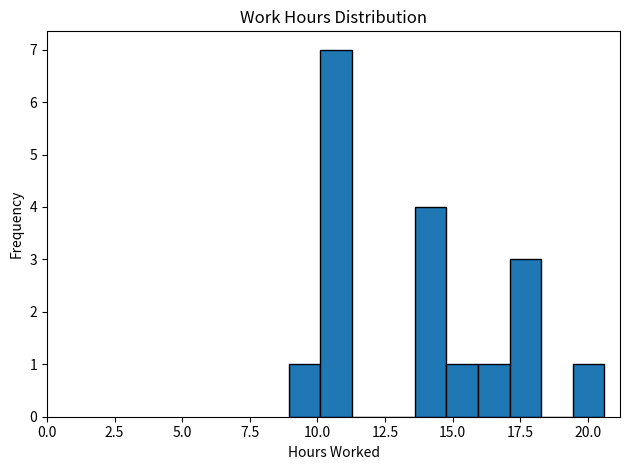

Read against the x-axis, roughly where is the centre of the tallest bar?

10.5